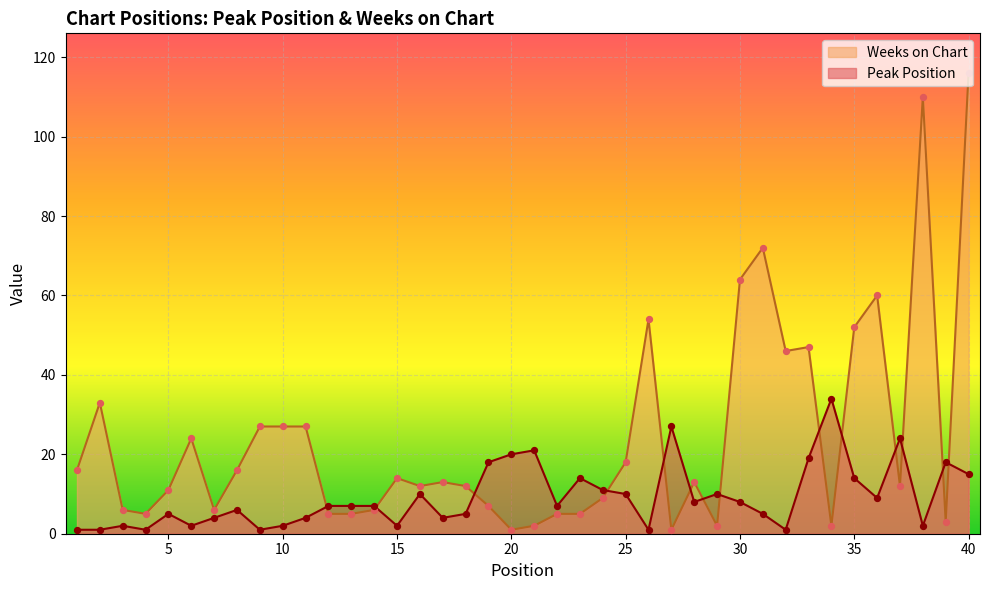

Which series has the largest total across all categories?

Weeks on Chart